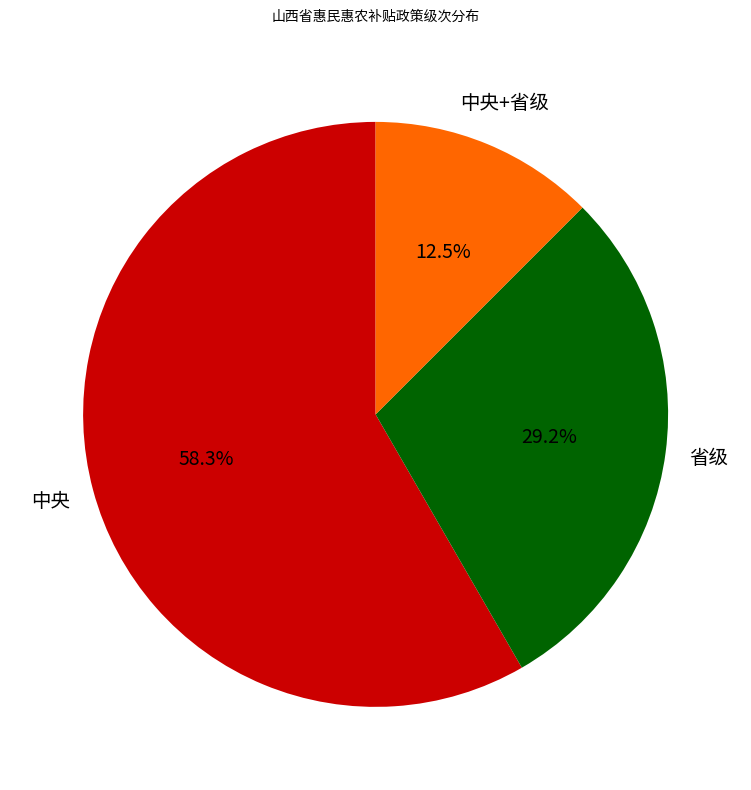

Does any single category account for the majority?

Yes